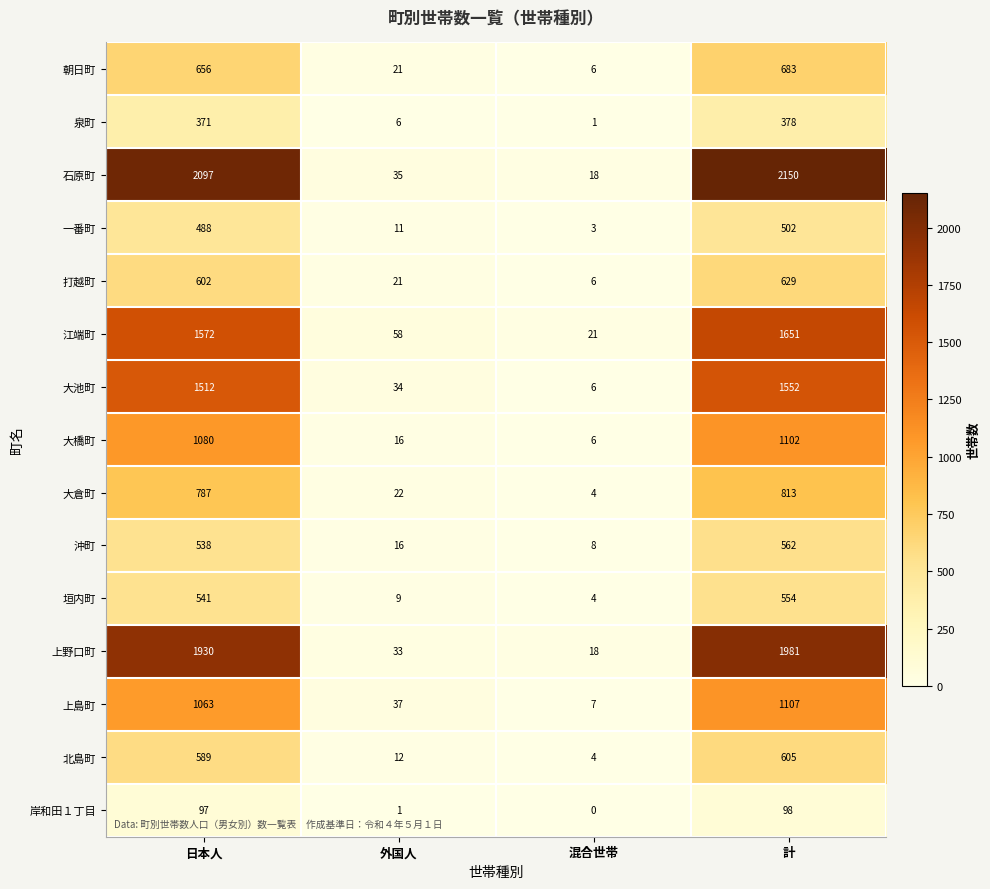

Rank the series by their maximum value, from highest to lowest.

石原町, 上野口町, 江端町, 大池町, 上島町, 大橋町, 大倉町, 朝日町, 打越町, 北島町, 沖町, 垣内町, 一番町, 泉町, 岸和田１丁目